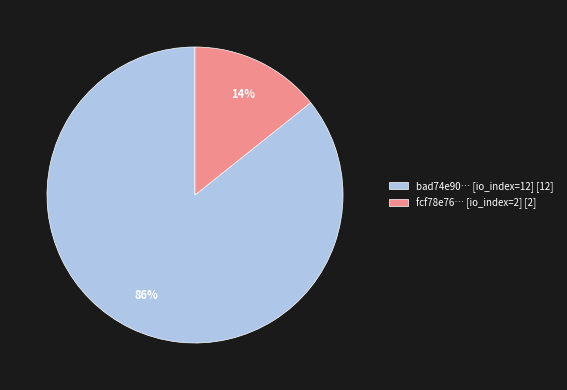

Is it true that fcf78e76… [io_index=2] [2] is 14% of the pie?

True